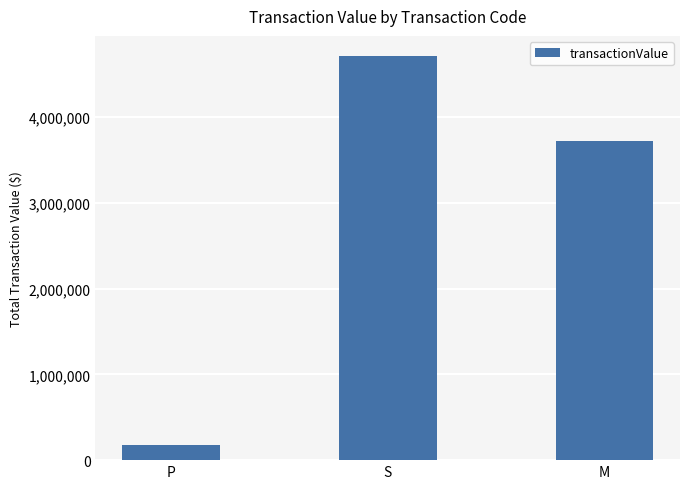

Which category has the highest value across all series?

S